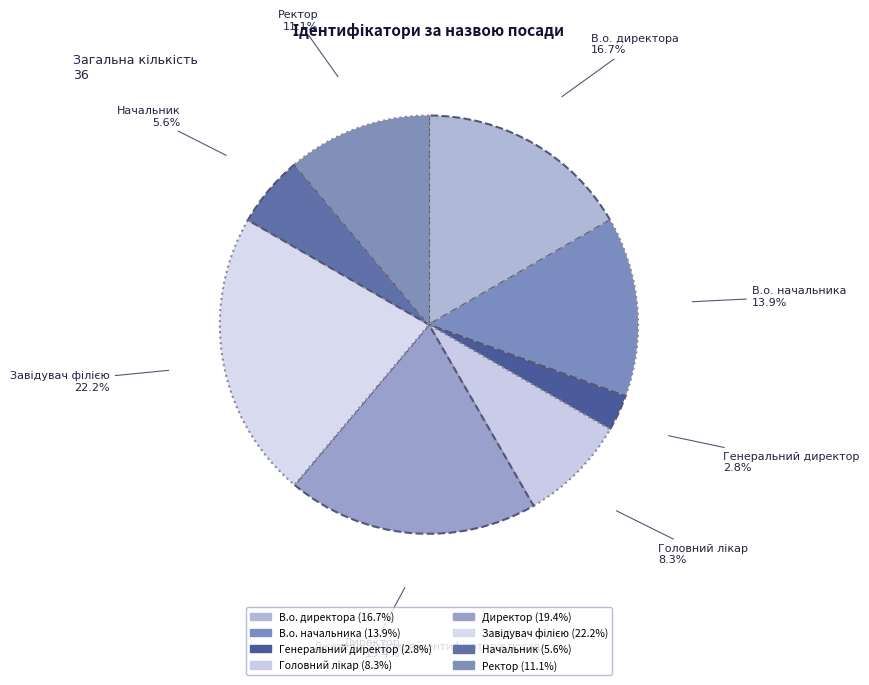

What is the ratio of the value at Ректор to the value at Генеральний директор?

4.0